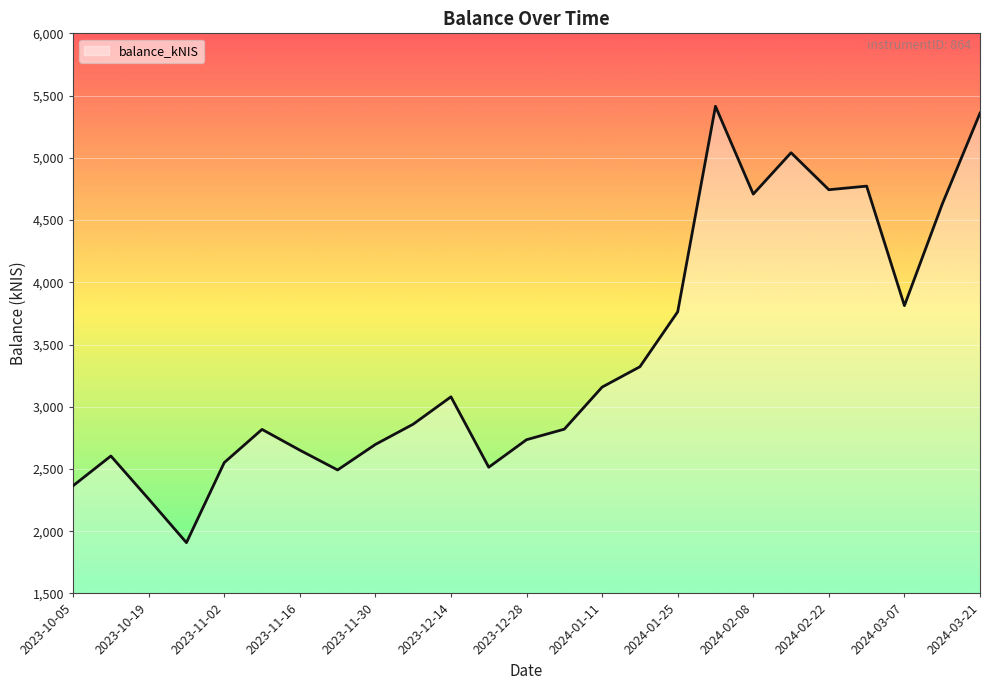

What is the smallest value displayed?

1908.0